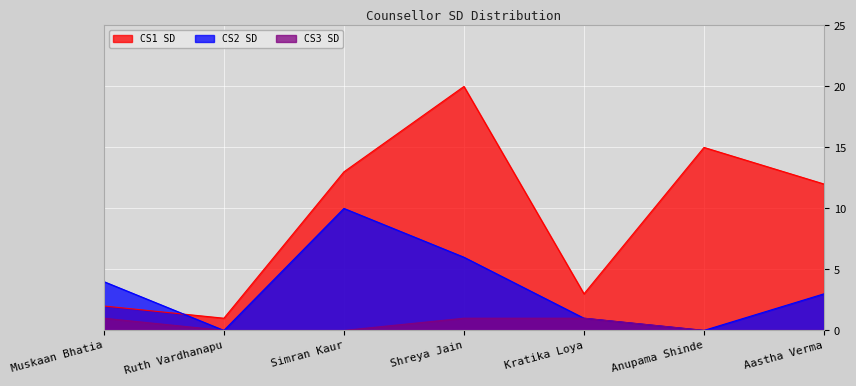

What are all the series names shown in the legend?

CS1 SD, CS2 SD, CS3 SD